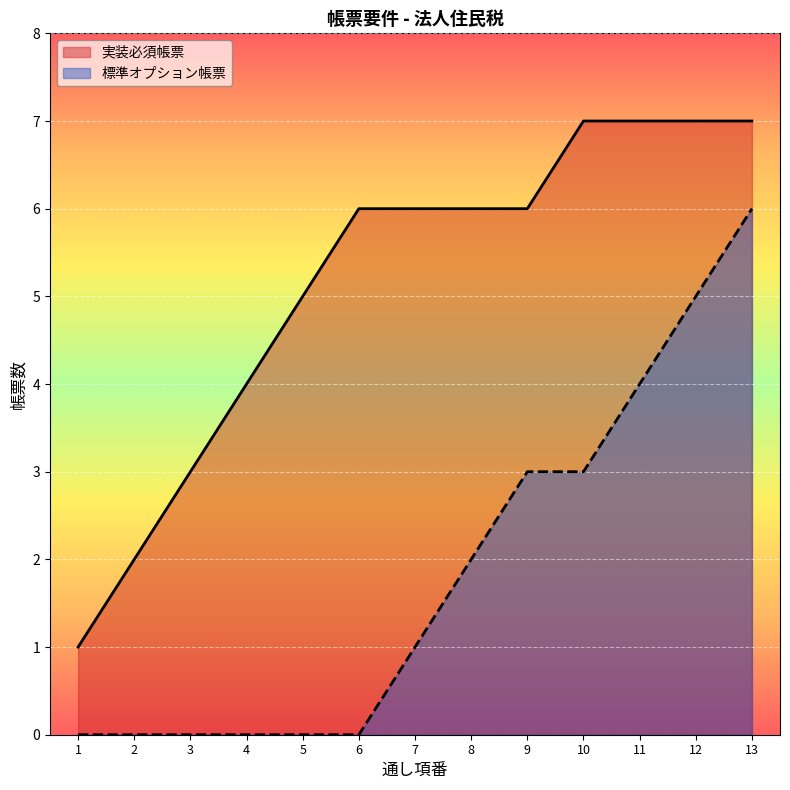

Is the value of 標準オプション帳票 at 3 greater than the value of 実装必須帳票 at 11?

No